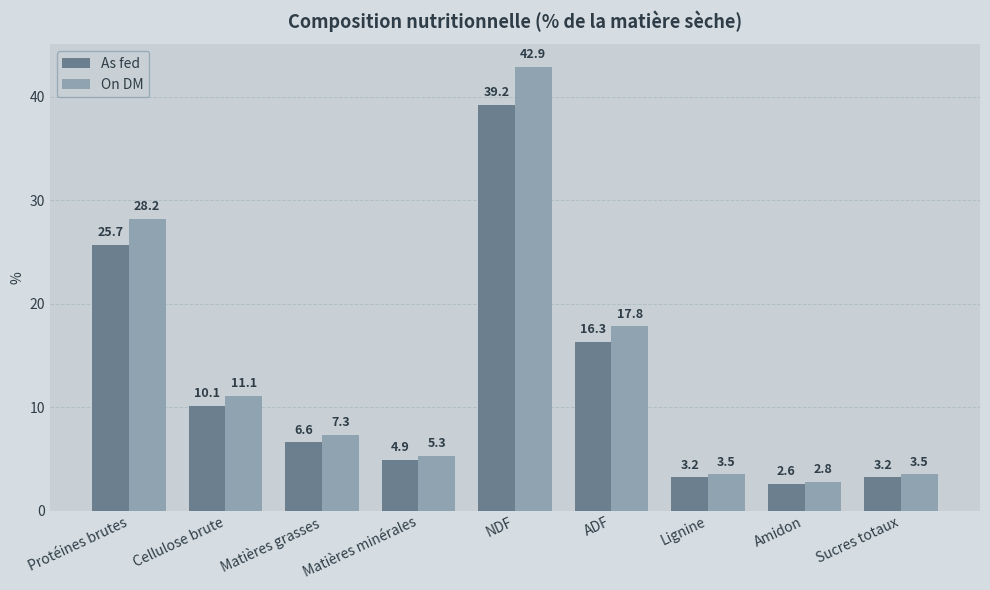

At how many categories does at least one series exceed 5?

6